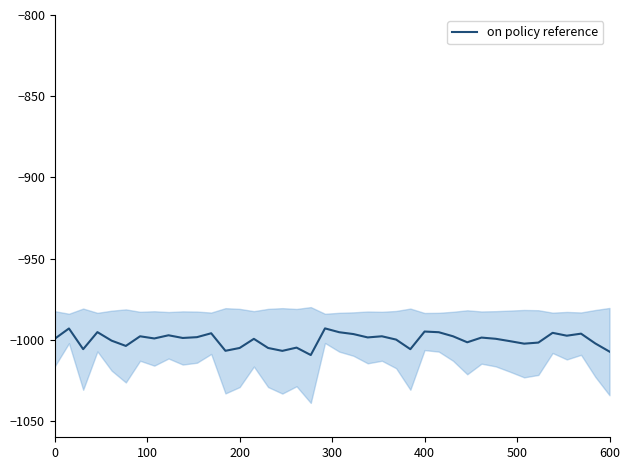

What is the minimum value shown in the chart?

-1009.4